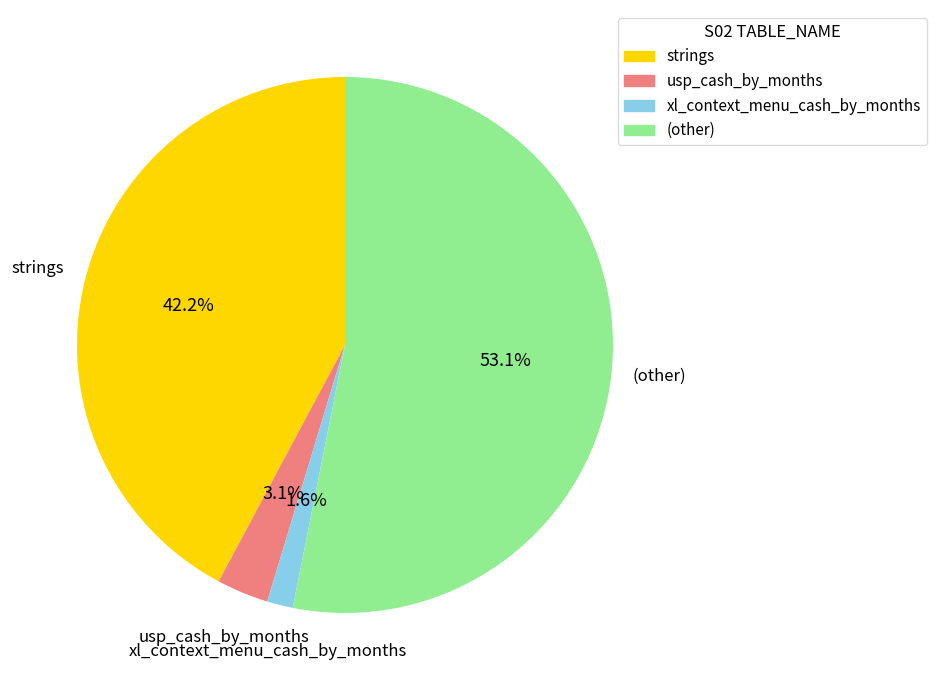

Which has a higher value, usp_cash_by_months or strings?

strings